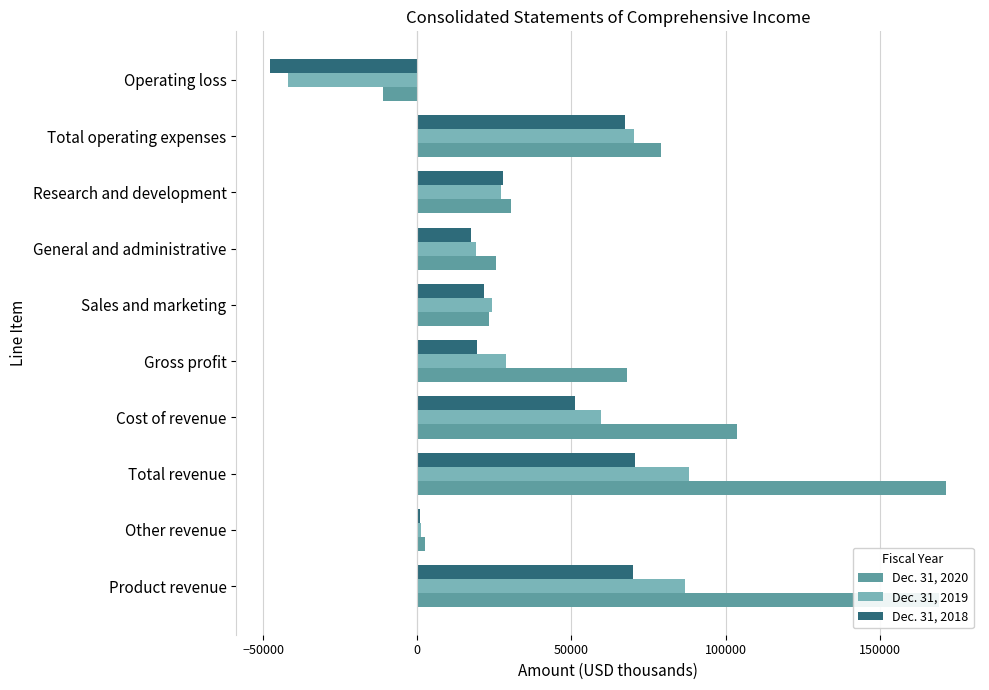

List the series in order of their peak value, lowest first.

Dec. 31, 2018, Dec. 31, 2019, Dec. 31, 2020